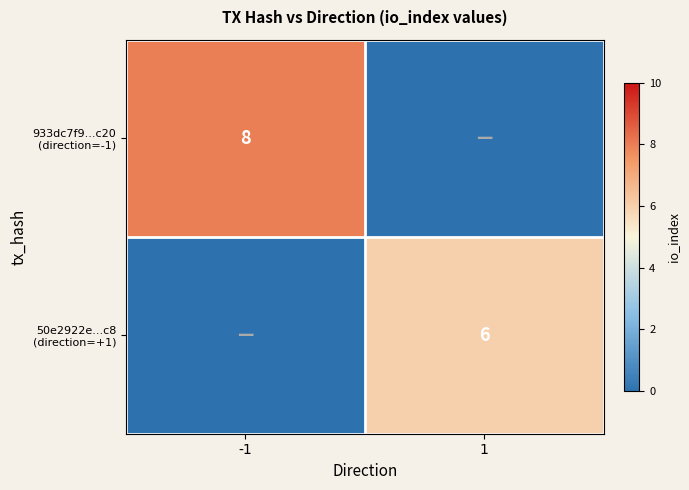

Is the value of 50e2922e...c8 (direction=+1) at 1 greater than the value of 933dc7f9...c20 (direction=-1) at 1?

Yes